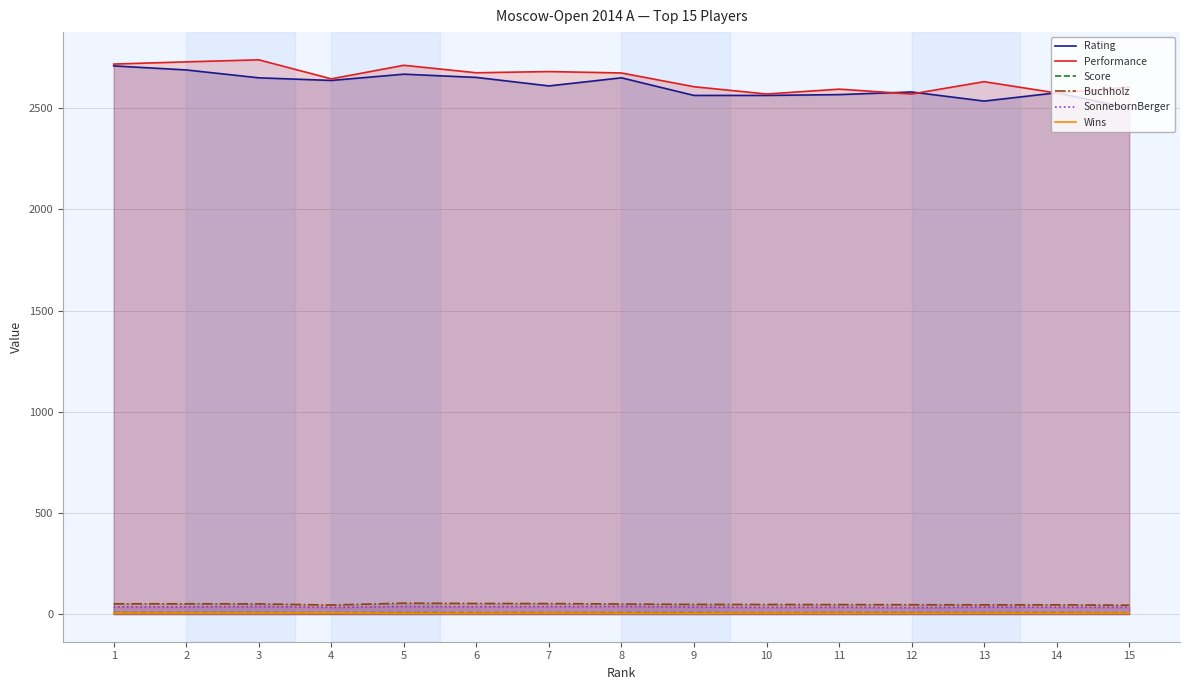

How many data points does each series have?

15